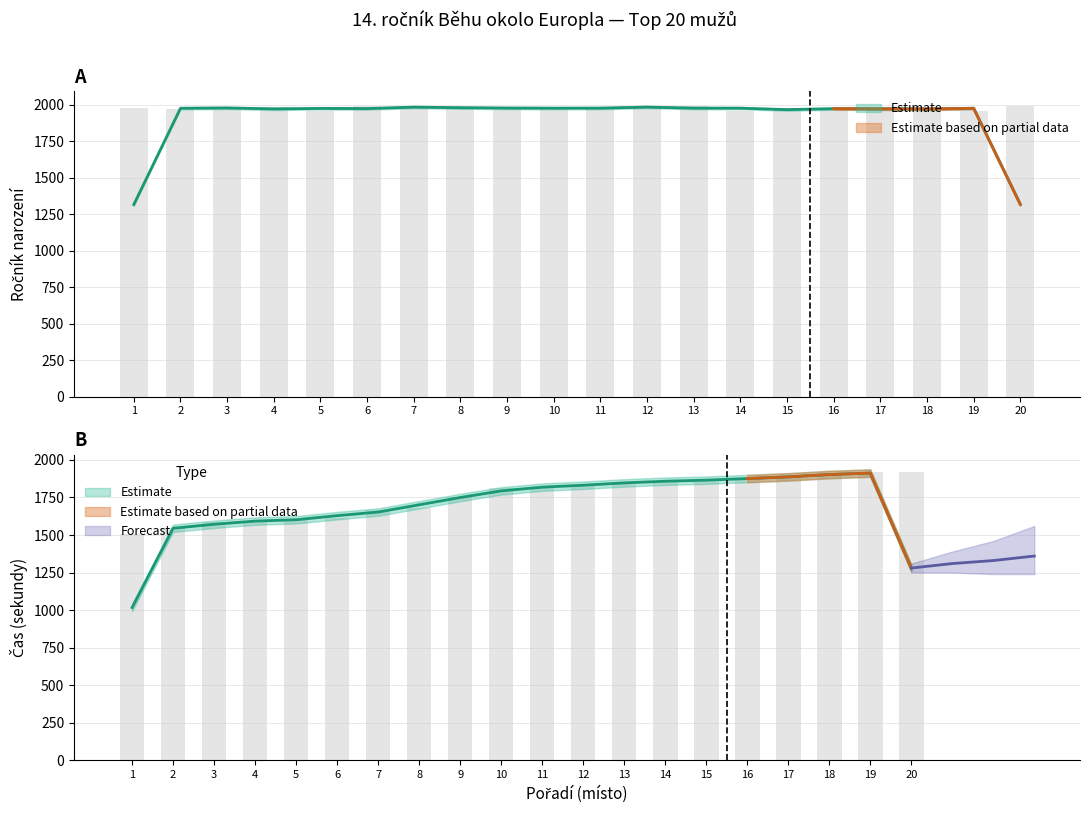

Is the value of MIN at 8 greater than the value of Ročník at 2?

No